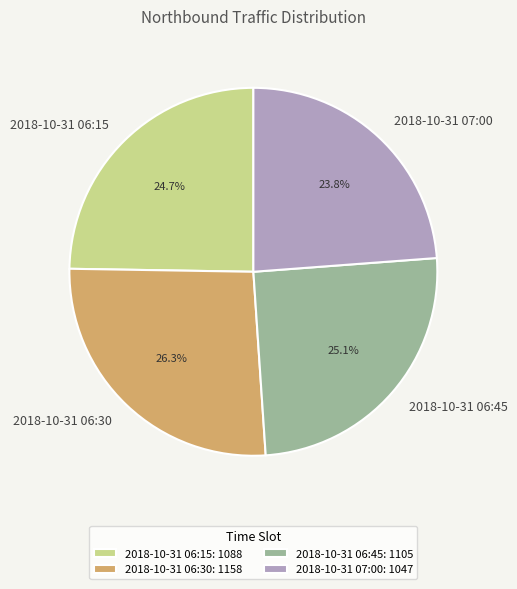

True or false: 2018-10-31 07:00 accounts for 24% of the total.

True